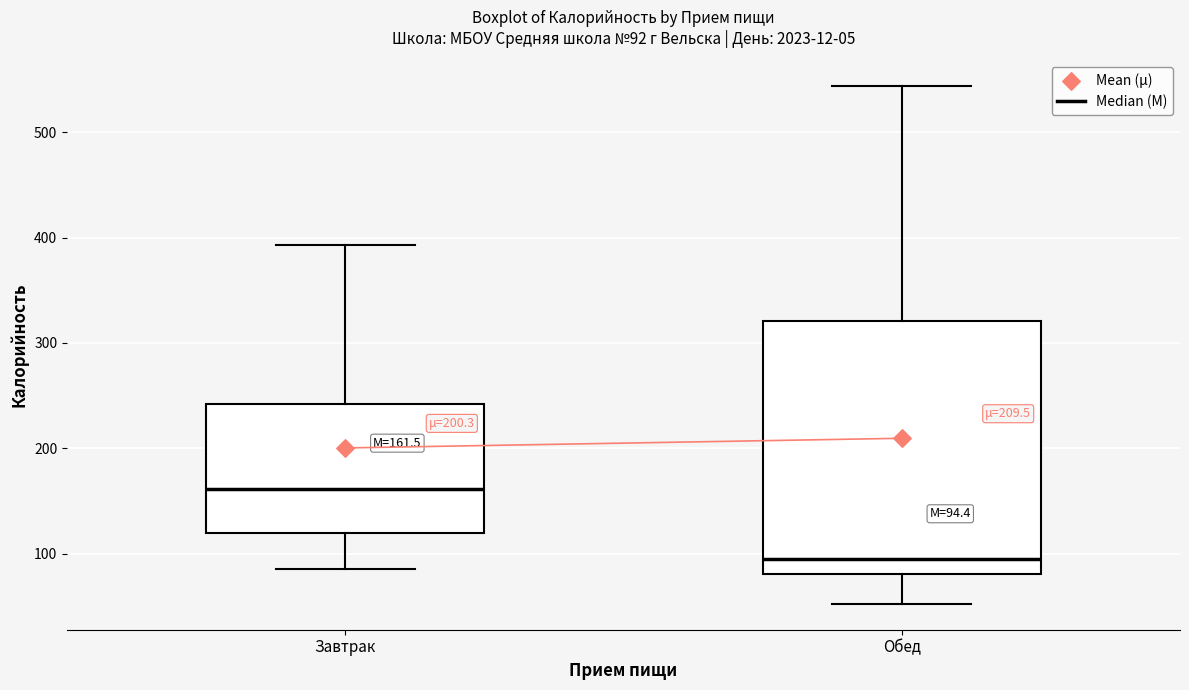

Which box's median line is the highest?

Завтрак